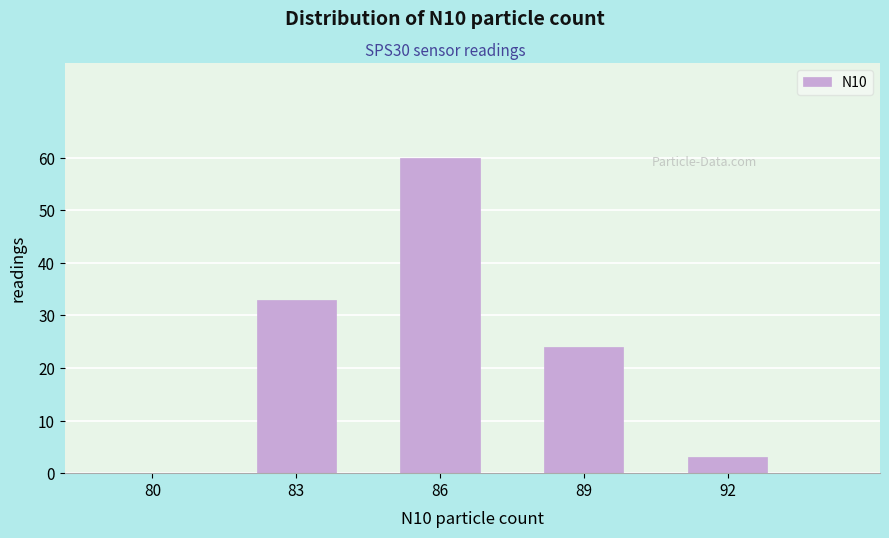

Reading left to right, what are all the values shown in this chart?

80=0	83=33	86=60	89=24	92=3